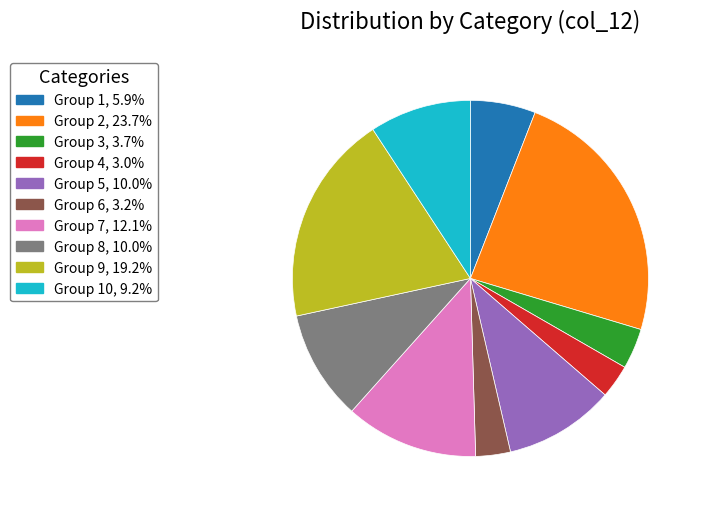

What is the ratio of the value at Group 5, 10.0% to the value at Group 9, 19.2%?

0.5